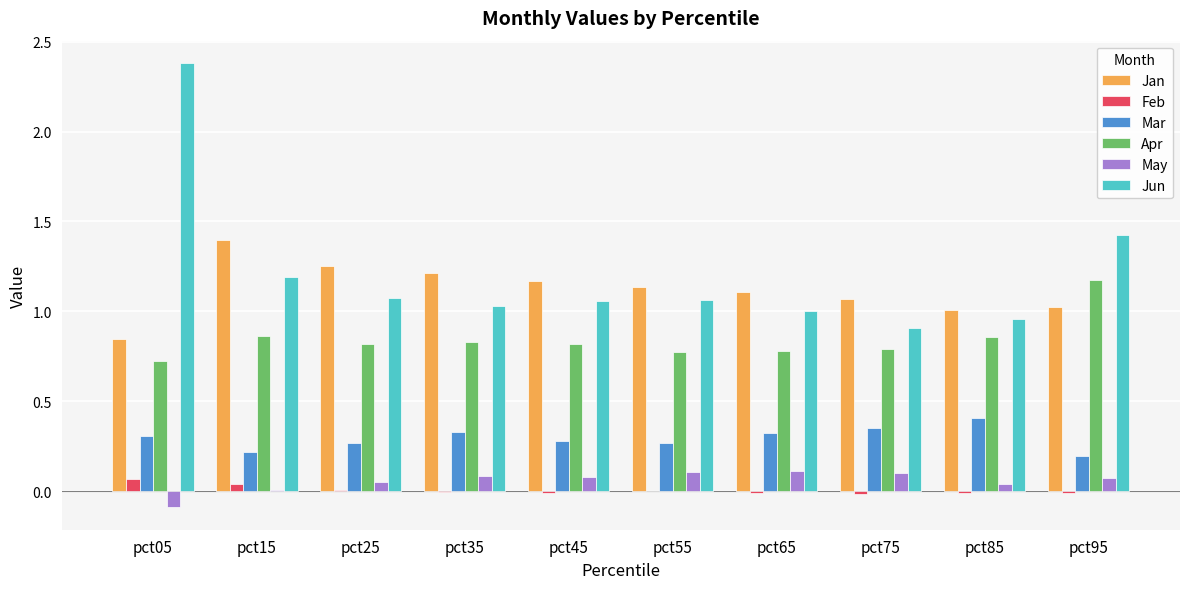

Count the number of categories in the chart.

10